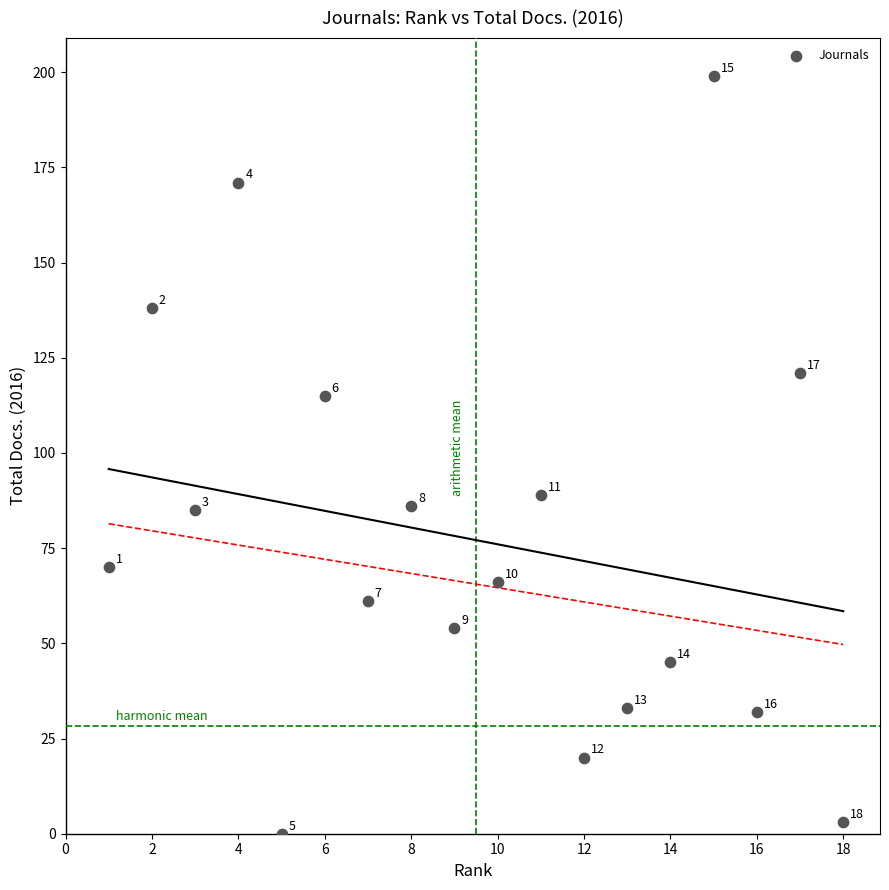

What is the range of Y values (max minus min)?

199